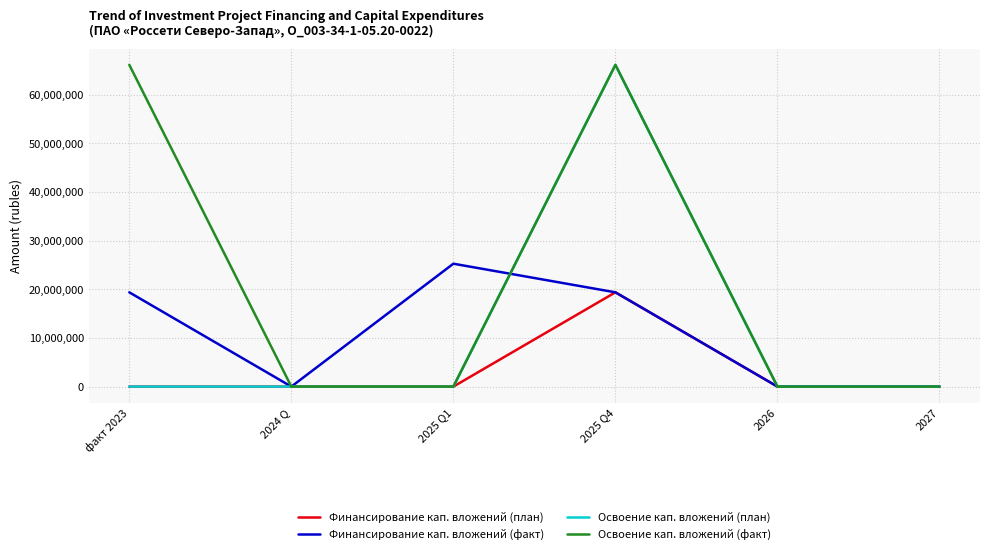

The Освоение кап. вложений (факт) series shows 66151565 at факт 2023. True or false?

True